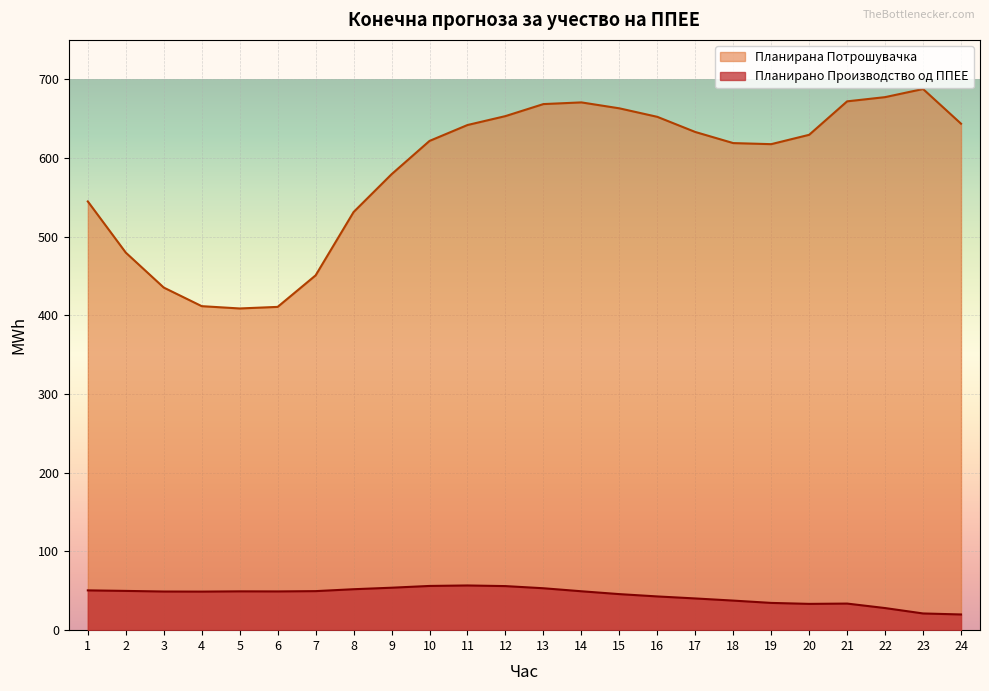

Which has a higher value, 19 or 18?

18